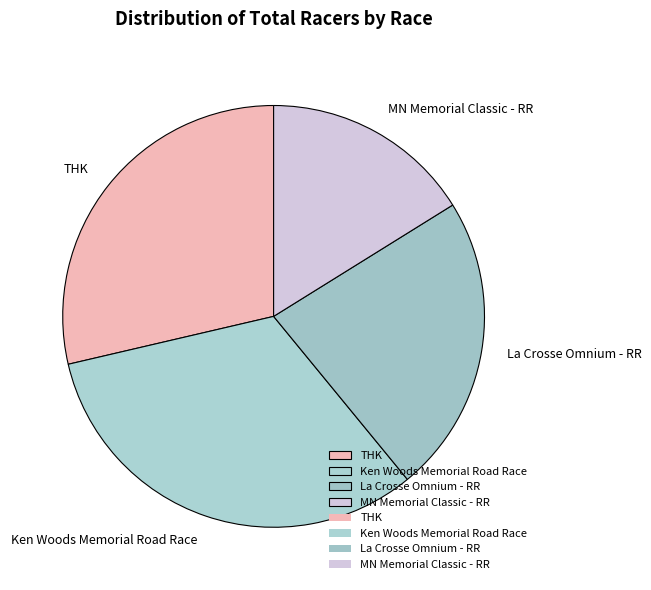

Combined, do La Crosse Omnium - RR and Ken Woods Memorial Road Race account for over 50%?

Yes